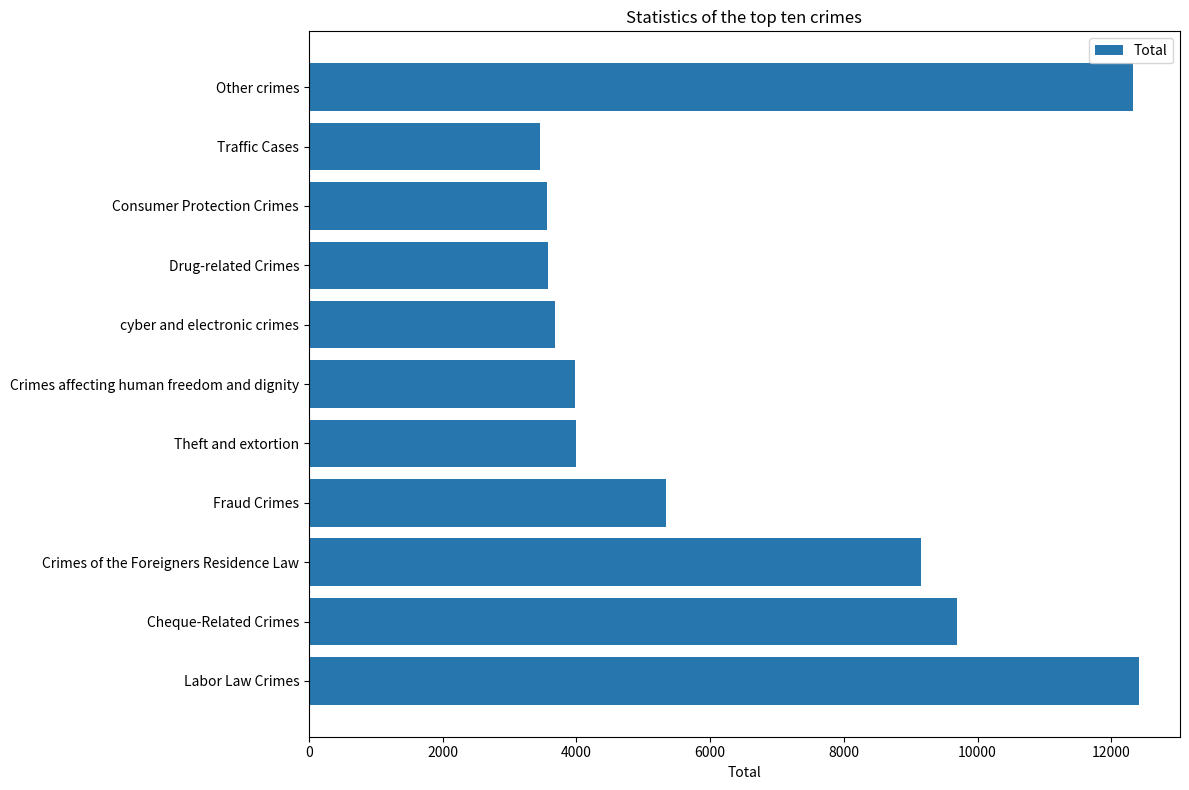

Where is the data nearest to the value 7930?

Crimes of the Foreigners Residence Law